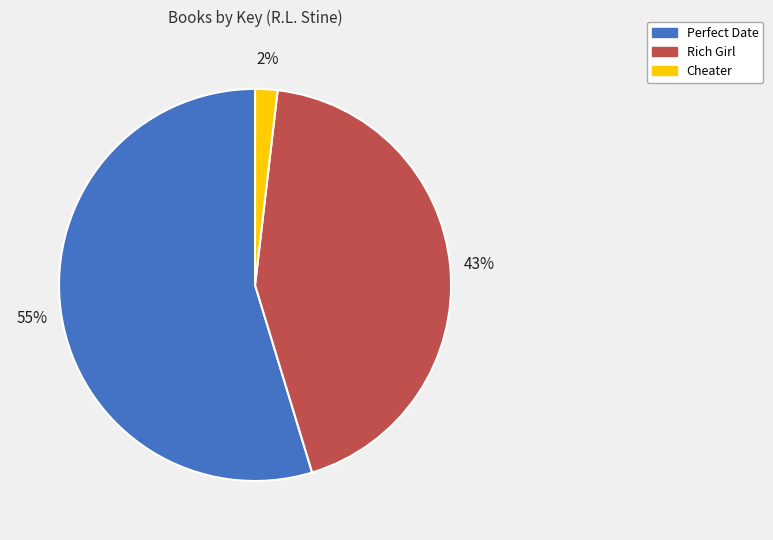

To the nearest percent, what is the combined percentage of Perfect Date and Rich Girl?

98%